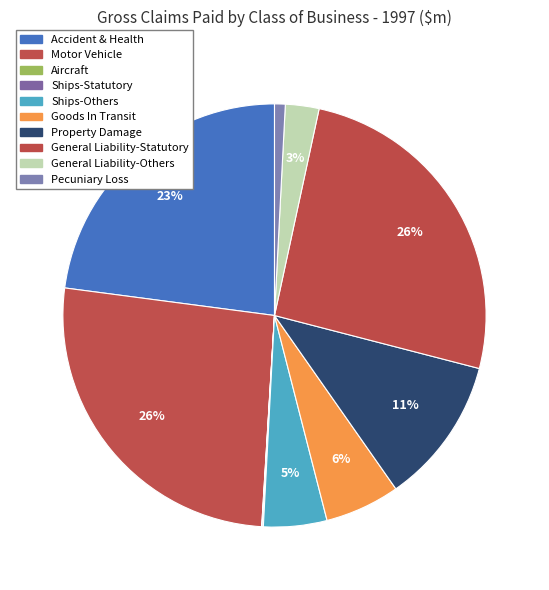

Do Ships-Others and Pecuniary Loss together represent more than half of the pie?

No